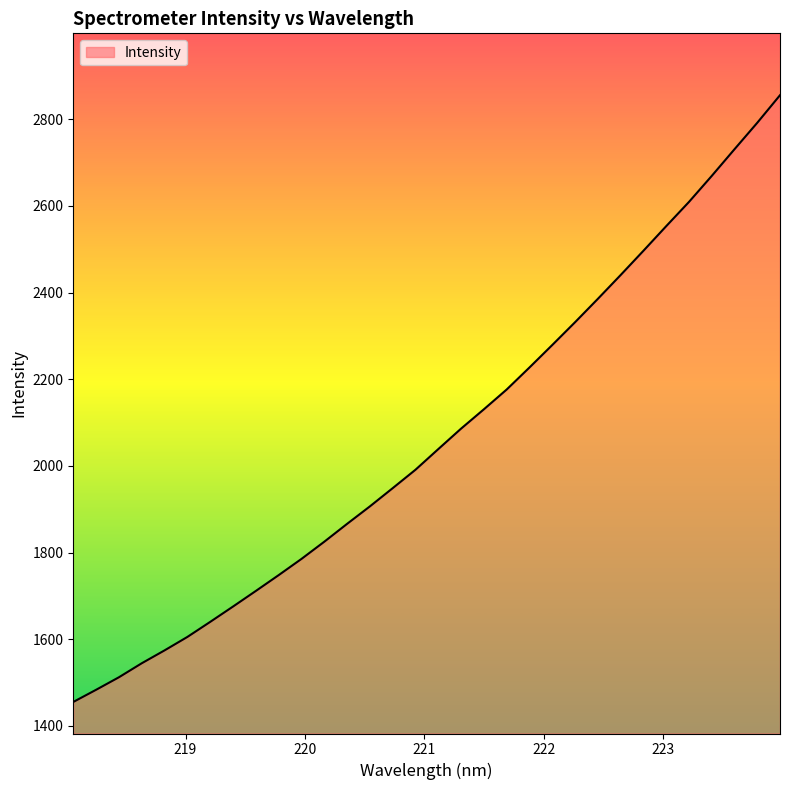

What is the maximum value shown in the chart?

2855.2